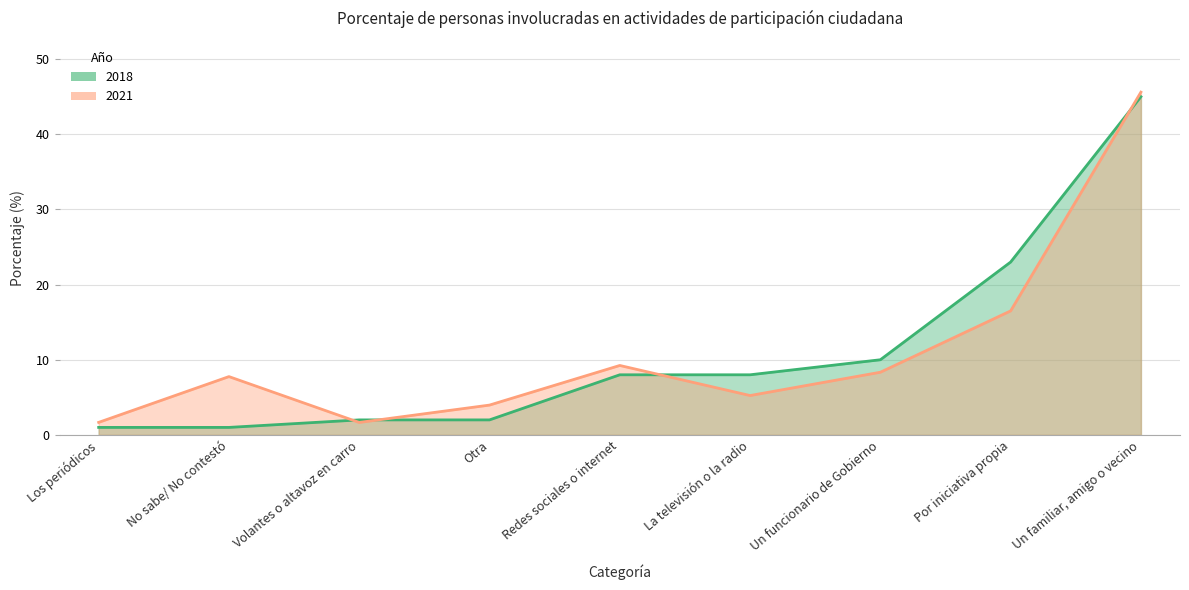

What is the label of the 7th point from the right?

Volantes o altavoz en carro